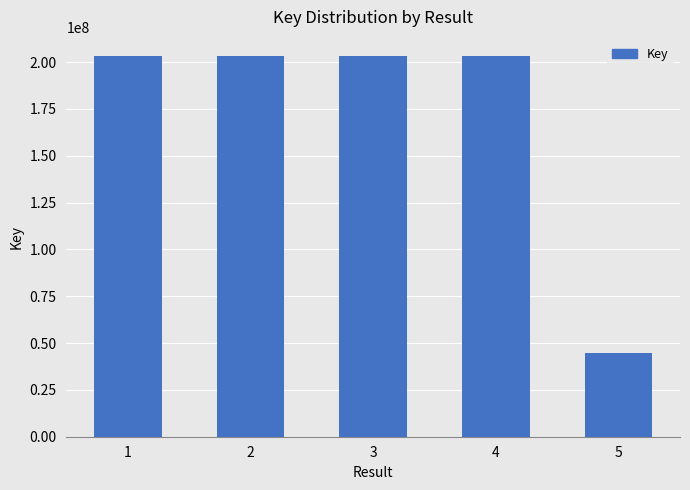

Where does the data first go above 203280307?

1